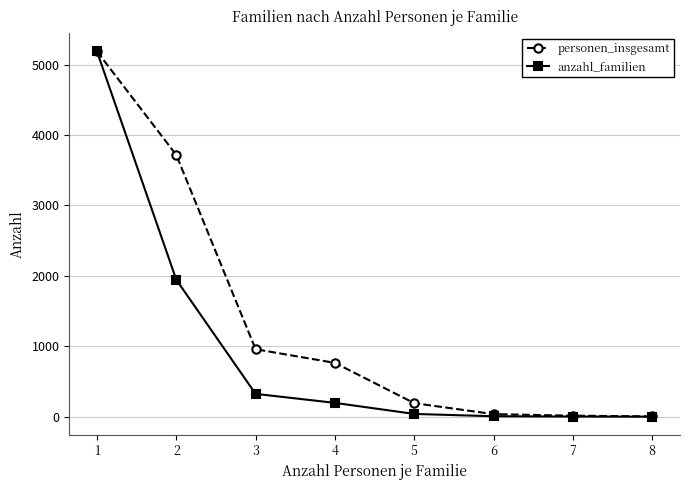

What is the average value of the anzahl_familien series?

963